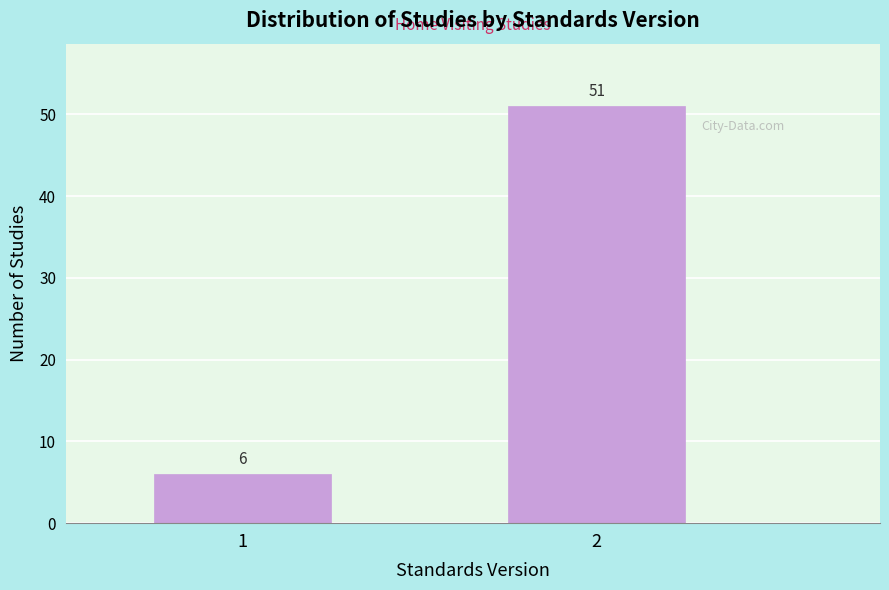

Reading right to left, extract all data points from this chart.

2=51	1=6